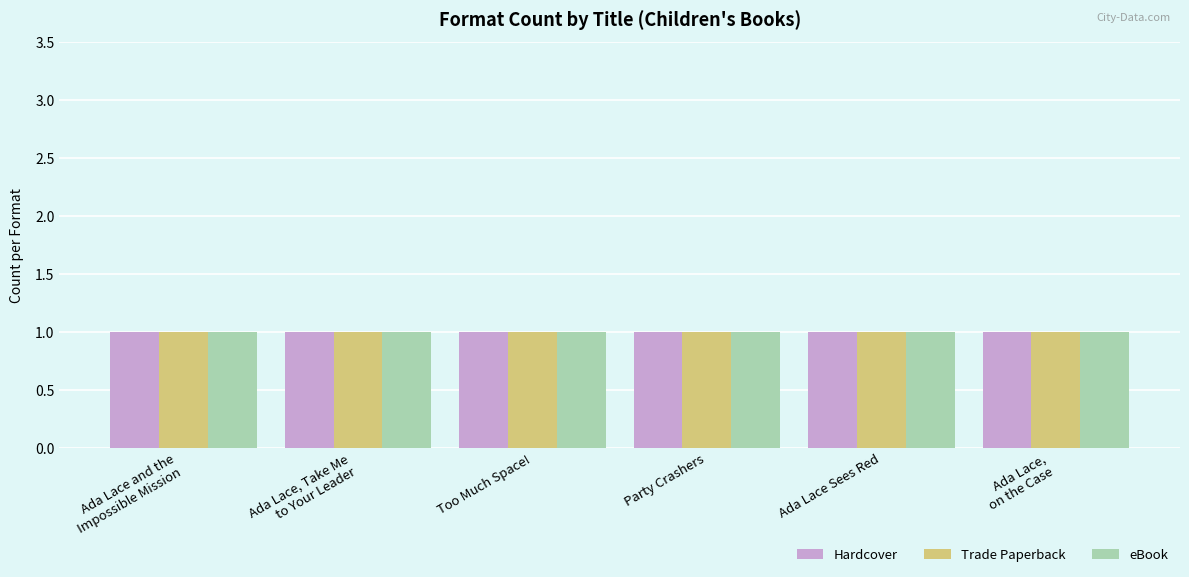

Is the value of Trade Paperback at Ada Lace,
on the Case greater than the value of Hardcover at Ada Lace,
on the Case?

No